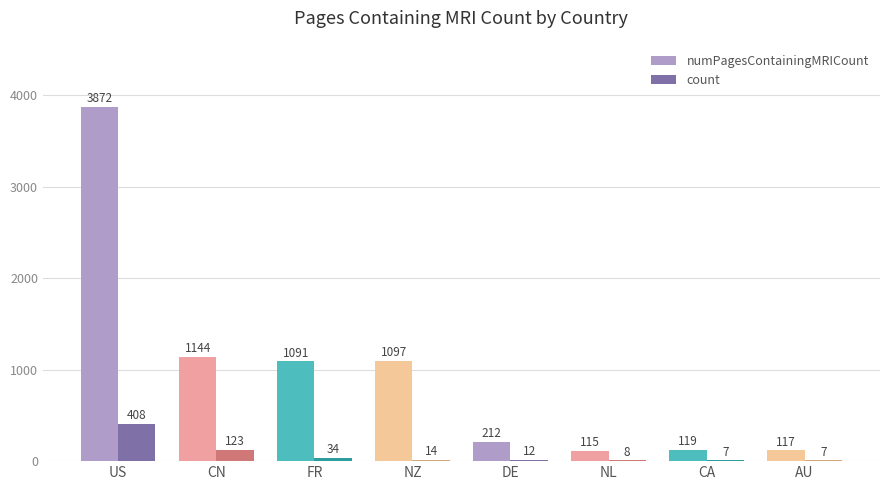

What is the greatest value displayed?

3872